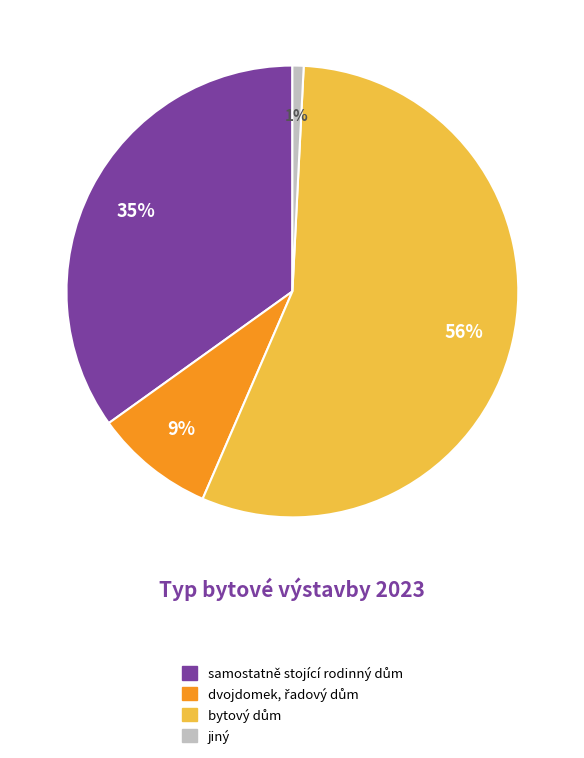

To the nearest percent, what is the average slice percentage?

25%